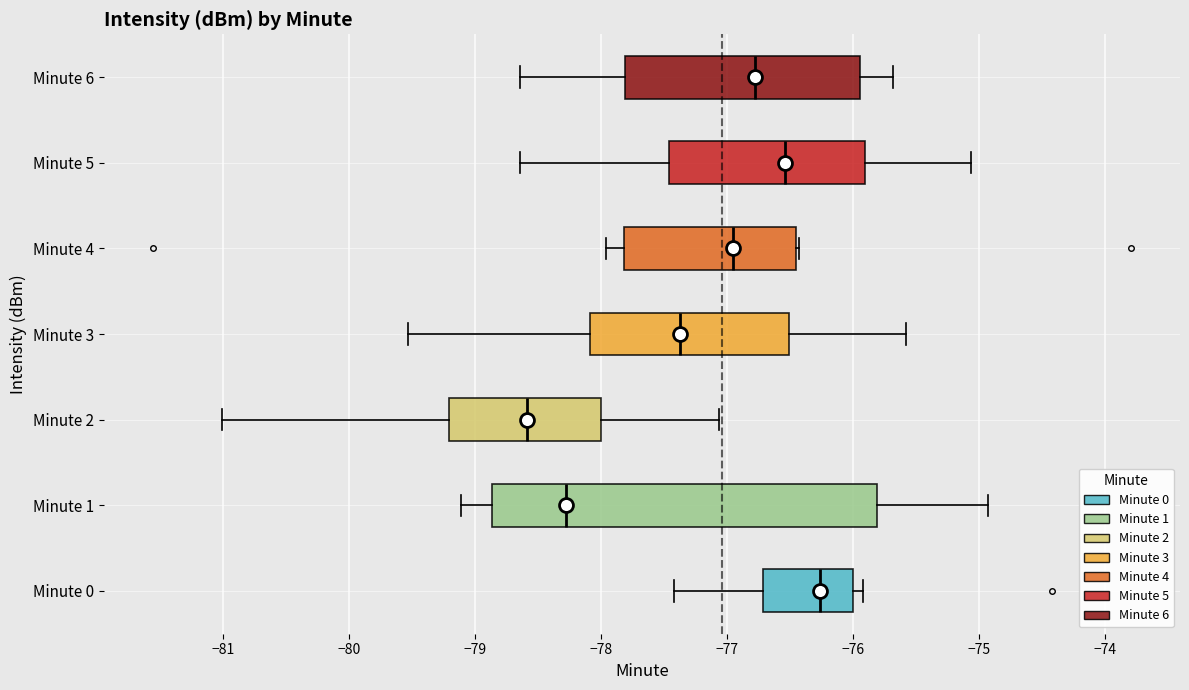

Where does the left whisker of the box for Minute 6 end on the x-axis? The values are not printed on the chart, so give them approximately, as read against the axis.

-78.6